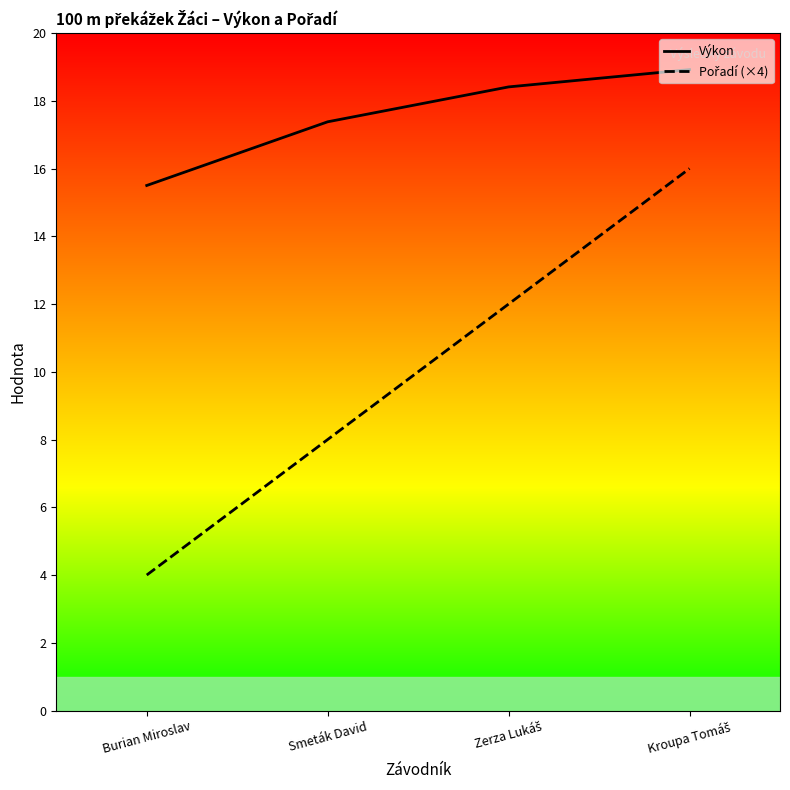

Which series has the largest range (max minus min)?

Pořadí (×4)